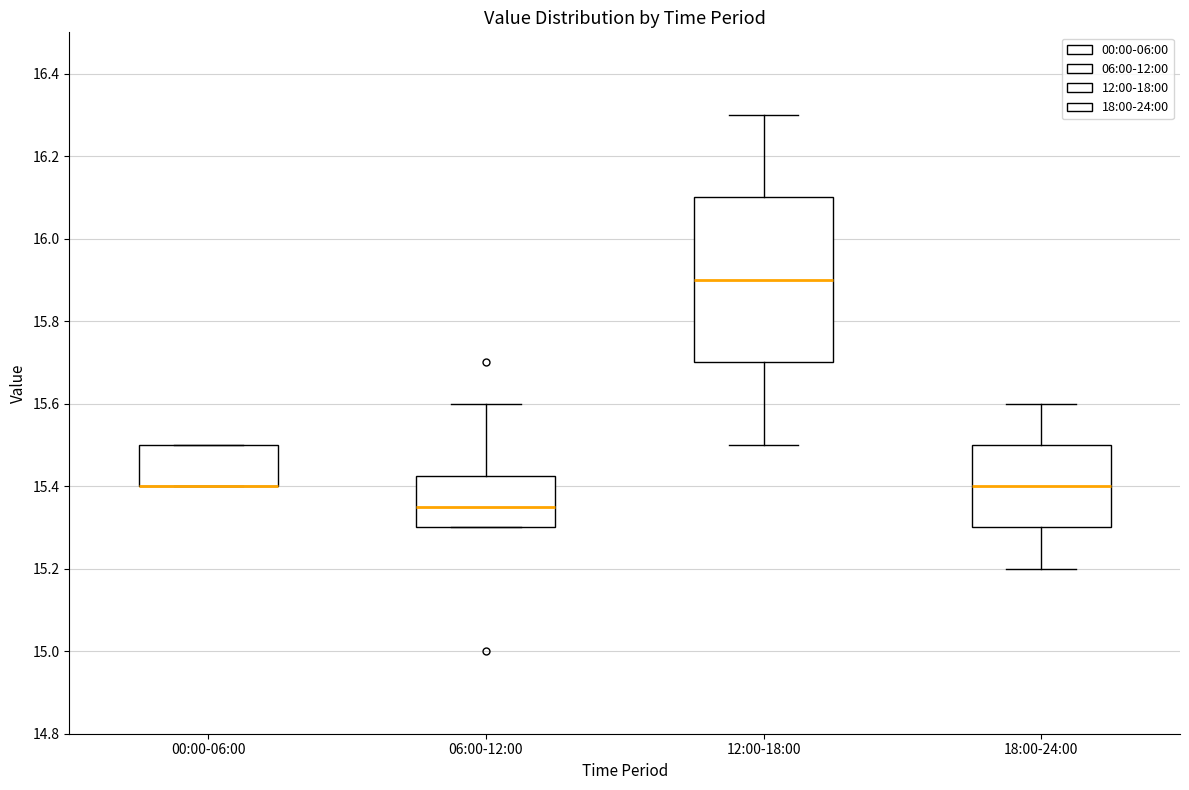

Comparing the boxes themselves (not the whiskers), which one is the tallest?

12:00-18:00